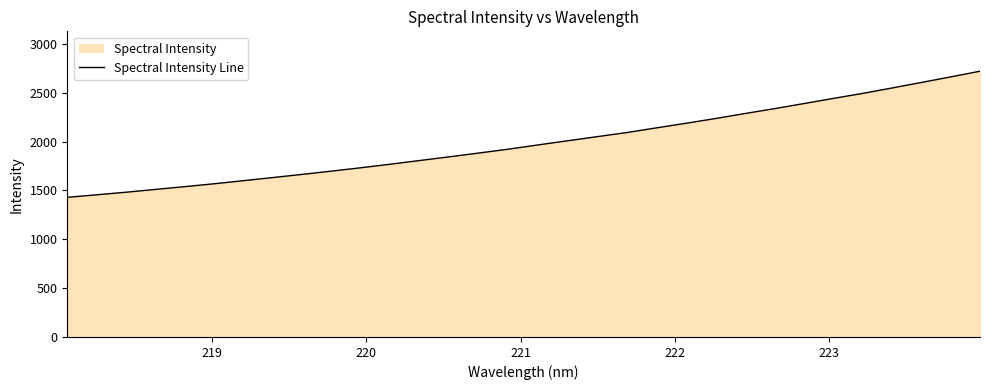

What is the minimum value shown in the chart?

1429.2